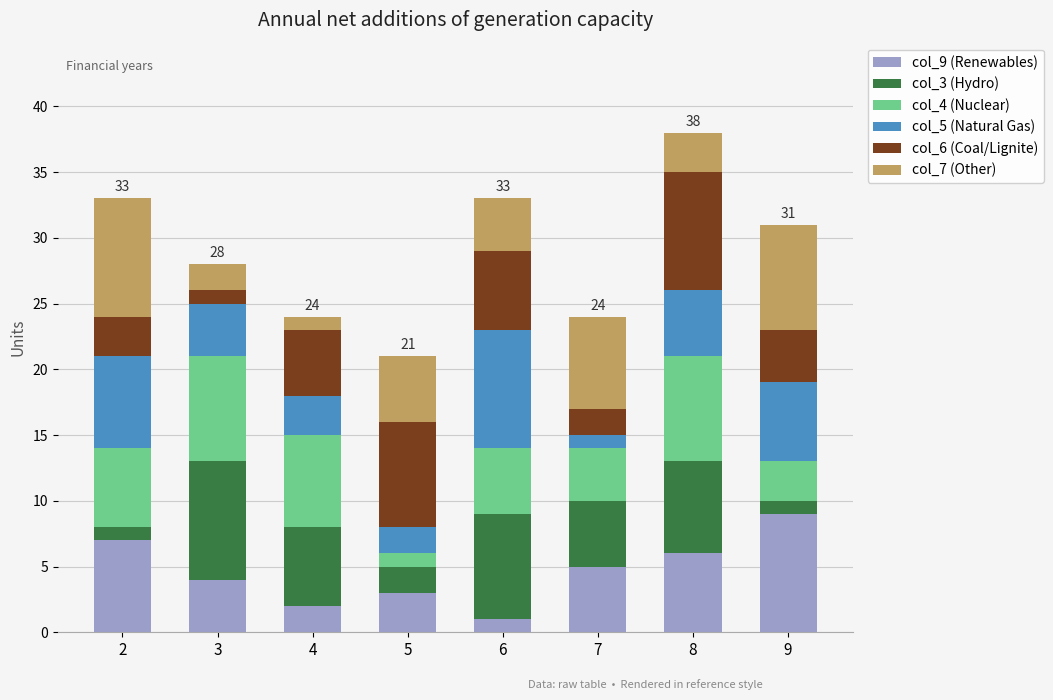

List the labels in order of col_9 (Renewables) value, largest first.

9, 2, 8, 7, 3, 5, 4, 6